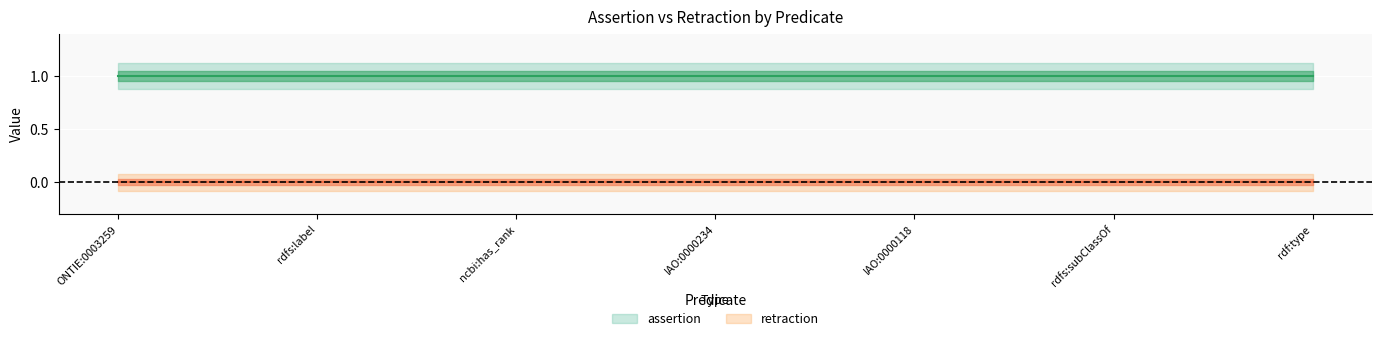

Reading left to right, extract all data points from this chart.

assertion: ONTIE:0003259=1	rdfs:label=1	ncbi:has_rank=1	IAO:0000234=1	IAO:0000118=1	rdfs:subClassOf=1	rdf:type=1
retraction: ONTIE:0003259=0	rdfs:label=0	ncbi:has_rank=0	IAO:0000234=0	IAO:0000118=0	rdfs:subClassOf=0	rdf:type=0